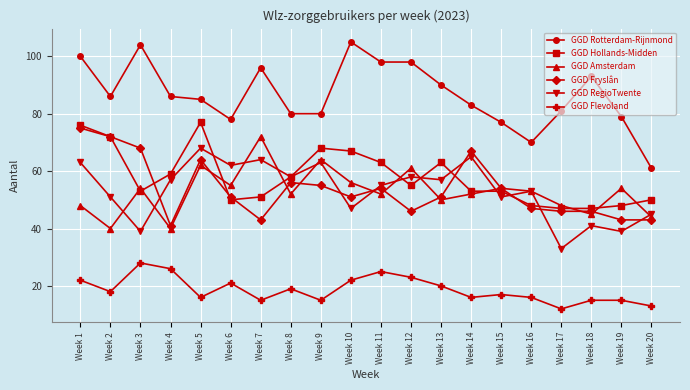

At which category does the chart reach its minimum across all series?

Week 17